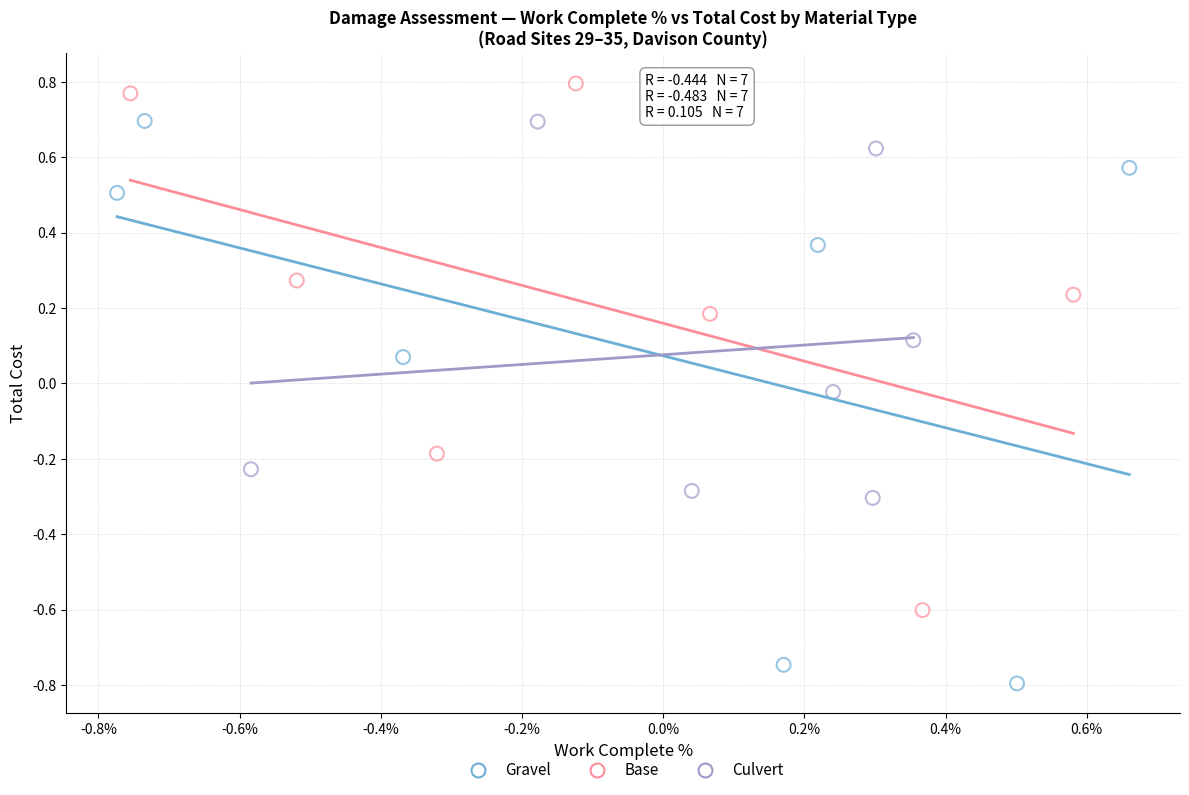

Which series reaches the maximum Y coordinate?

Base